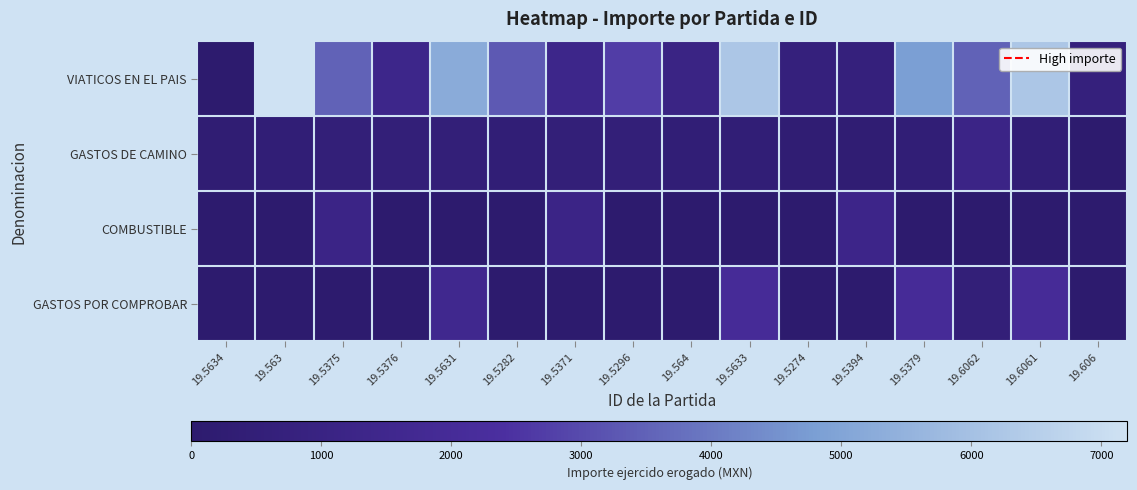

Reading left to right, what are all the values shown in this chart?

VIATICOS EN EL PAIS: 19.5634=0	19.563=7200	19.5375=3500	19.5376=1350	19.5631=5250	19.5282=3300	19.5371=1350	19.5296=2700	19.564=1100	19.5633=6200	19.5274=700	19.5394=700	19.5379=4800	19.6062=3500	19.6061=6200	19.606=700
GASTOS DE CAMINO: 19.5634=300	19.563=400	19.5375=500	19.5376=500	19.5631=500	19.5282=400	19.5371=500	19.5296=500	19.564=400	19.5633=400	19.5274=300	19.5394=300	19.5379=400	19.6062=1200	19.6061=400	19.606=0
COMBUSTIBLE: 19.5634=0	19.563=0	19.5375=1200	19.5376=0	19.5631=0	19.5282=0	19.5371=1200	19.5296=0	19.564=0	19.5633=0	19.5274=0	19.5394=1300	19.5379=0	19.6062=0	19.6061=0	19.606=0
GASTOS POR COMPROBAR: 19.5634=0	19.563=0	19.5375=0	19.5376=0	19.5631=1600	19.5282=0	19.5371=0	19.5296=0	19.564=0	19.5633=2000	19.5274=0	19.5394=0	19.5379=2000	19.6062=500	19.6061=2000	19.606=0